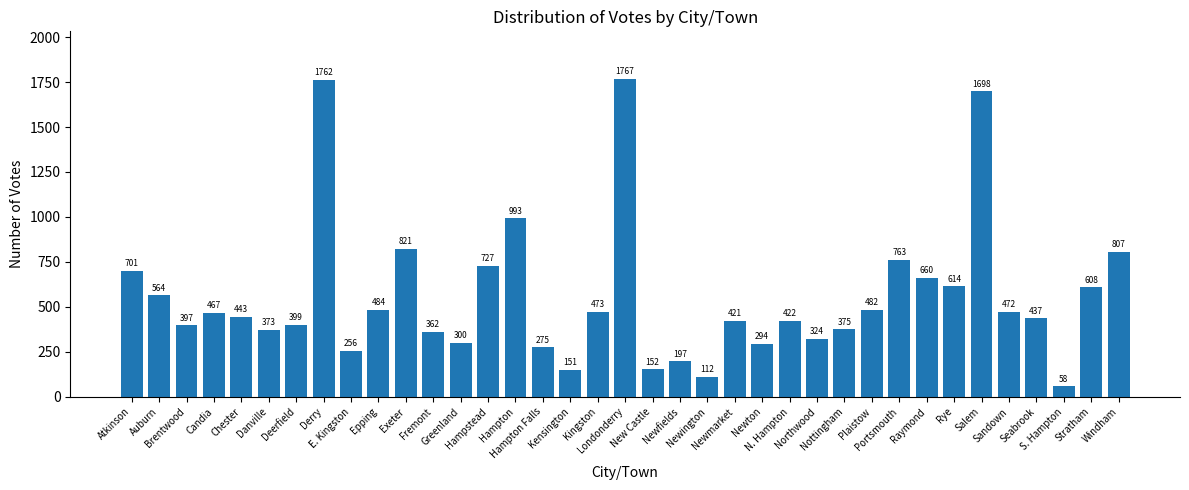

Which has a higher value, Rye or E. Kingston?

Rye